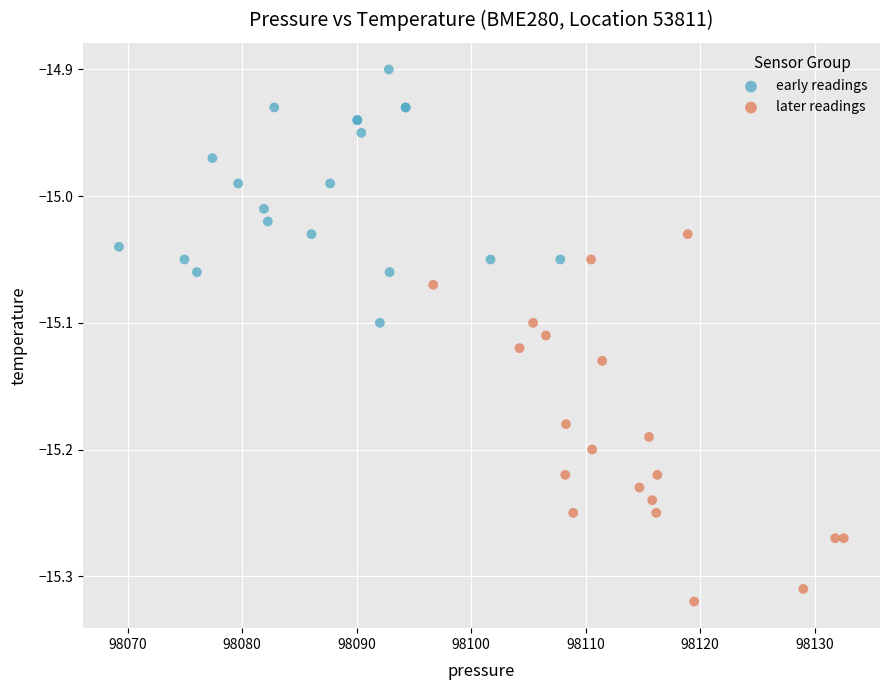

Which series contains the lowest Y value?

later readings